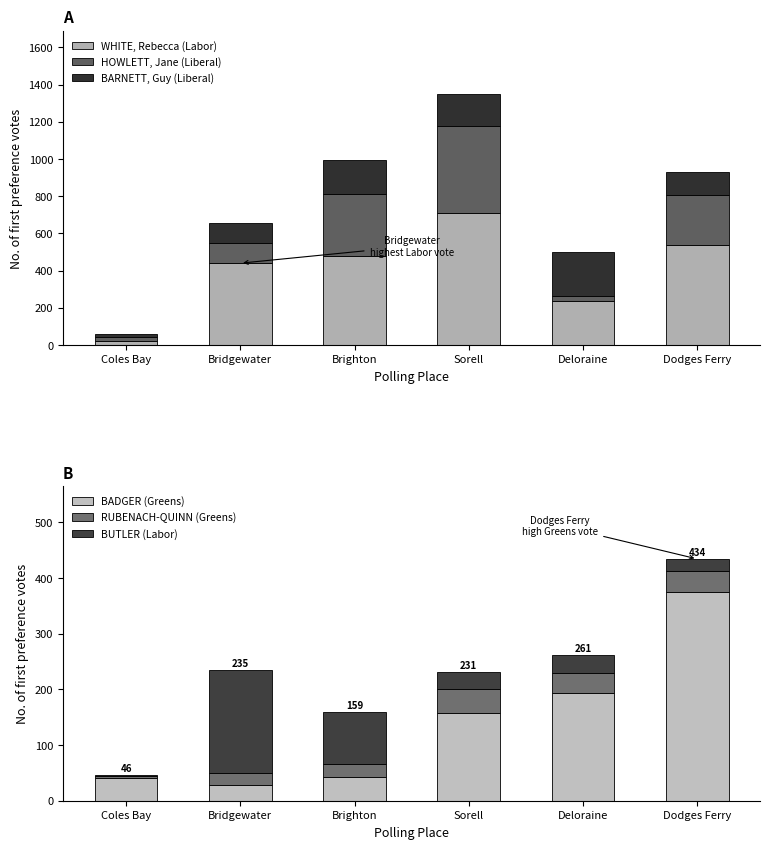

How many data points does each series have?

6